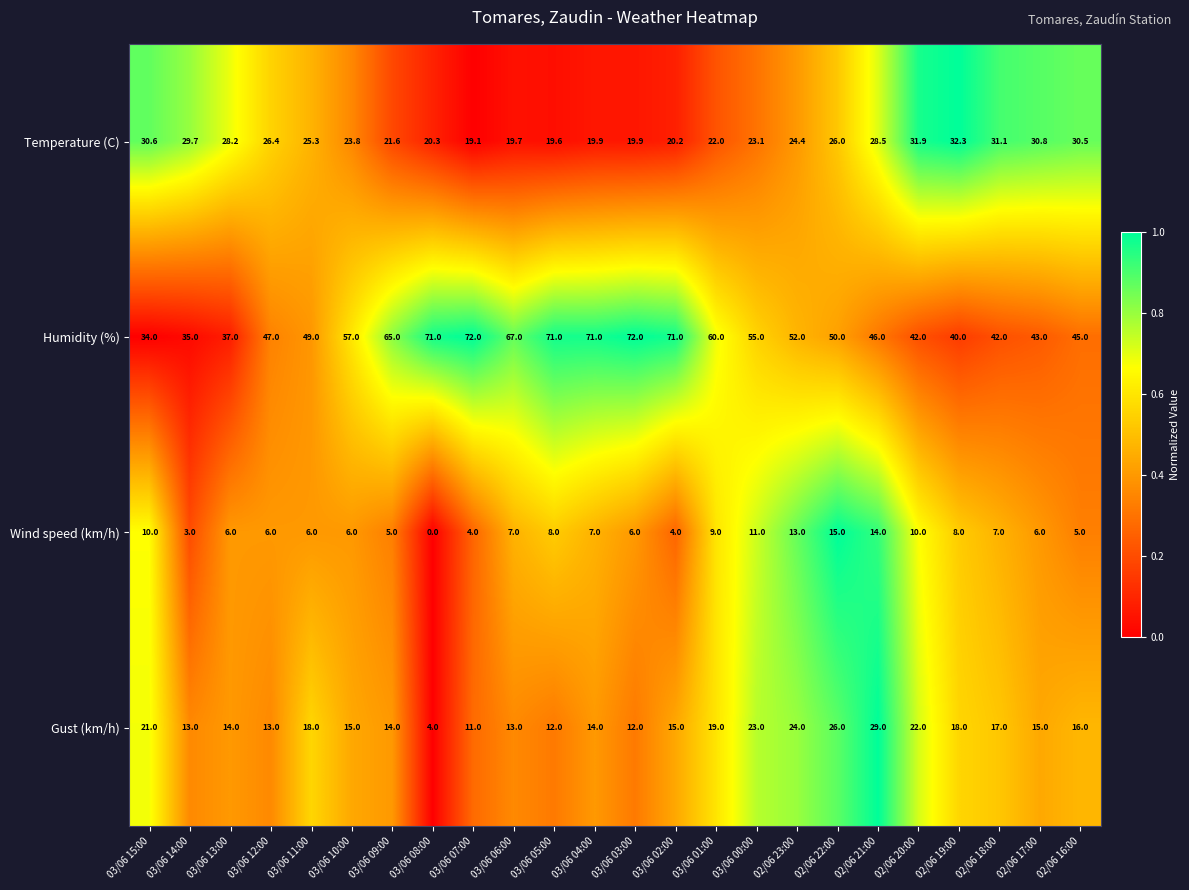

What is the difference between the maximum and minimum values in the Gust (km/h) series?

25.0